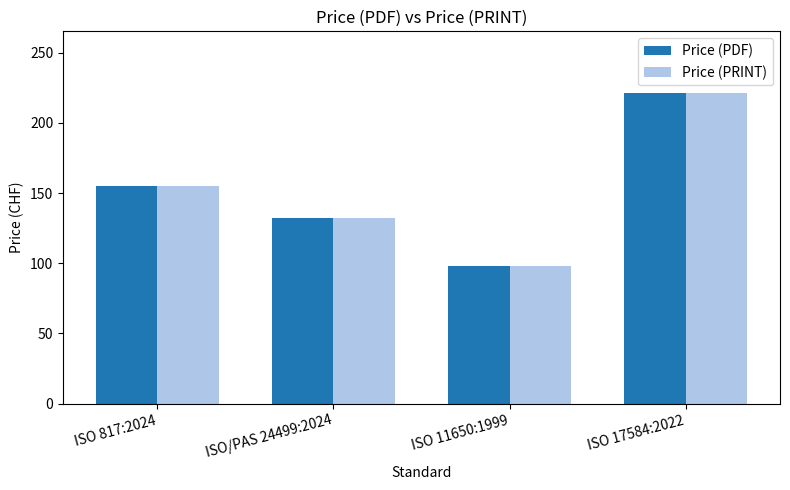

What is the value of the Price (PDF) bar at the 3rd from the left?

98